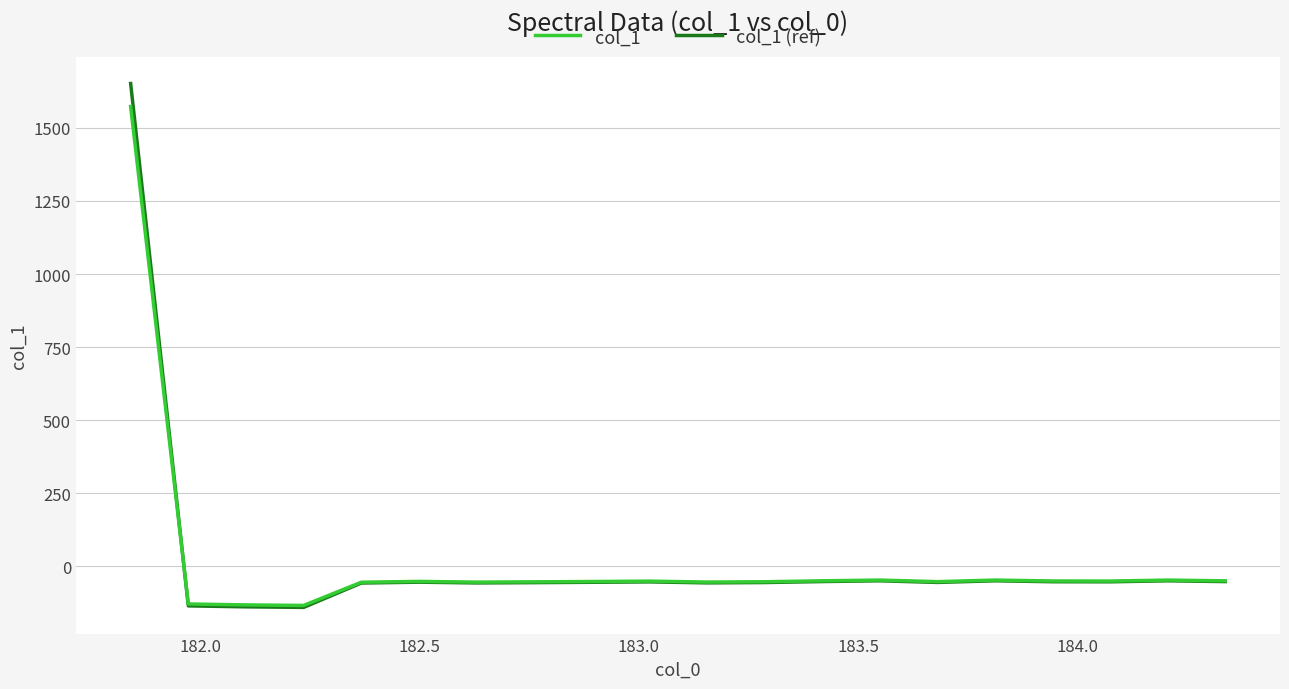

Which series has the widest spread of values?

col_1 (ref)